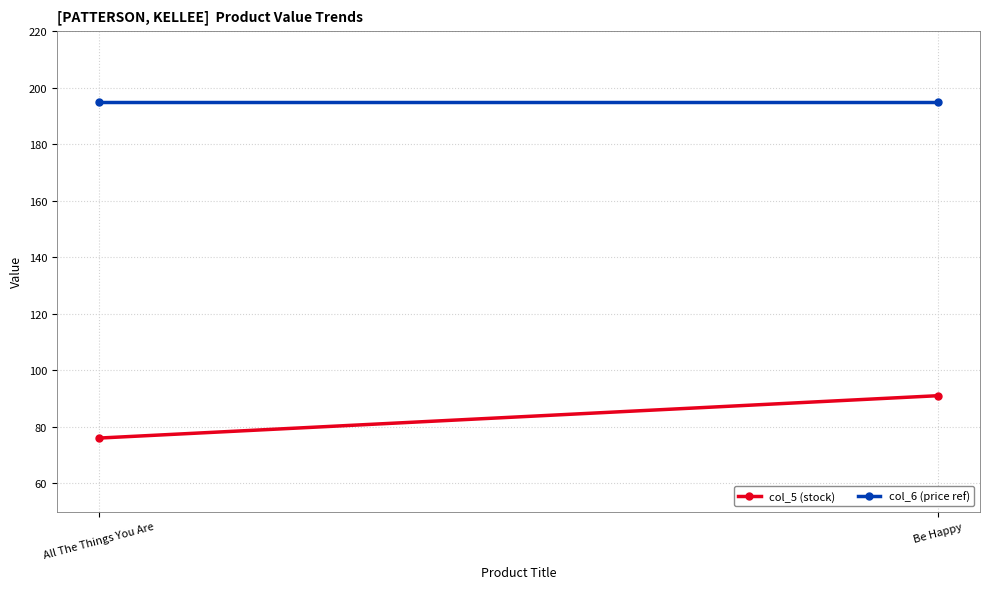

Which series changed the most between All The Things You Are and Be Happy?

col_5 (stock)